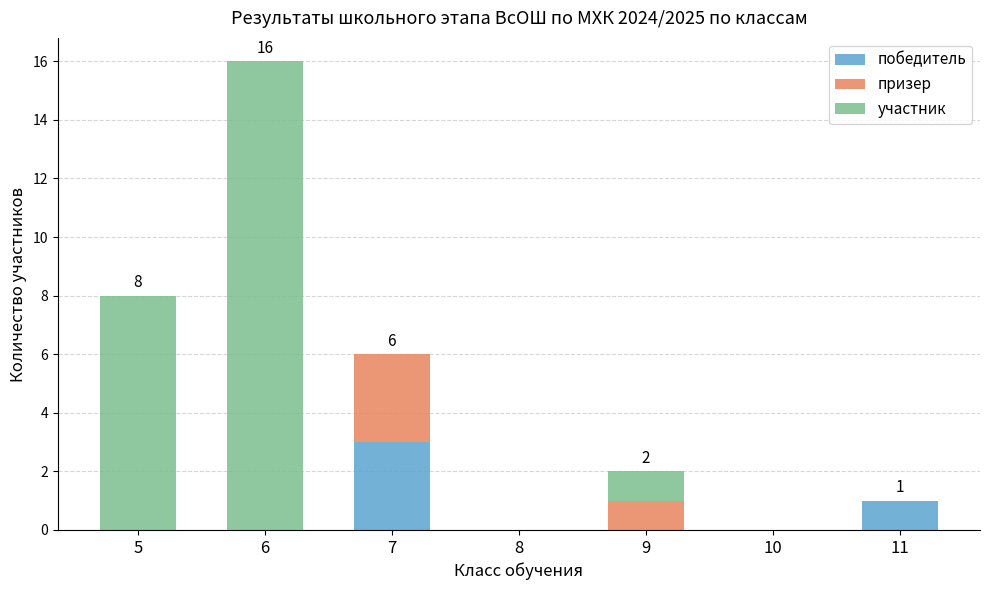

At which label does победитель reach its peak?

7